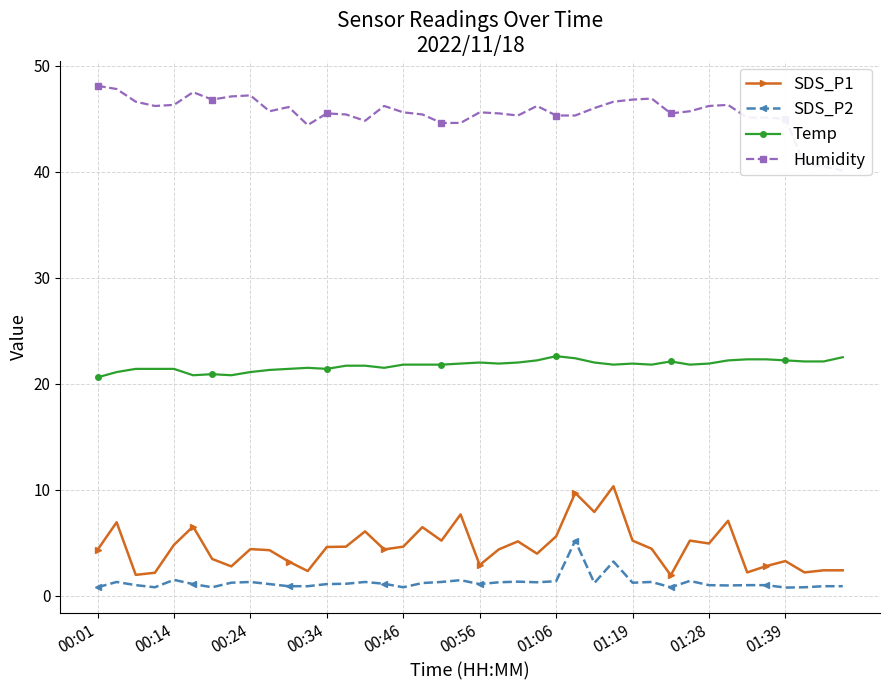

Rank the series by their maximum value, from lowest to highest.

SDS_P2, SDS_P1, Temp, Humidity